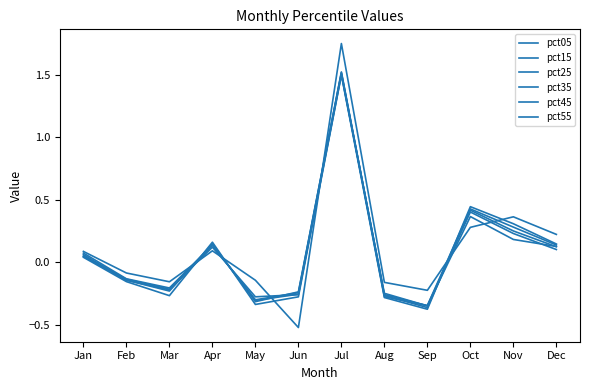

Reading left to right, list all the values displayed in this chart.

pct05: Jan=0.1	Feb=-0.1	Mar=-0.2	Apr=0.1	May=-0.1	Jun=-0.5	Jul=1.8	Aug=-0.2	Sep=-0.2	Oct=0.3	Nov=0.4	Dec=0.2
pct15: Jan=0.1	Feb=-0.1	Mar=-0.2	Apr=0.1	May=-0.3	Jun=-0.3	Jul=1.5	Aug=-0.2	Sep=-0.3	Oct=0.4	Nov=0.2	Dec=0.1
pct25: Jan=0.1	Feb=-0.1	Mar=-0.2	Apr=0.1	May=-0.3	Jun=-0.3	Jul=1.5	Aug=-0.3	Sep=-0.3	Oct=0.4	Nov=0.2	Dec=0.1
pct35: Jan=0.1	Feb=-0.1	Mar=-0.2	Apr=0.1	May=-0.3	Jun=-0.2	Jul=1.5	Aug=-0.3	Sep=-0.4	Oct=0.4	Nov=0.3	Dec=0.1
pct45: Jan=0.0	Feb=-0.1	Mar=-0.2	Apr=0.1	May=-0.3	Jun=-0.2	Jul=1.5	Aug=-0.3	Sep=-0.3	Oct=0.4	Nov=0.3	Dec=0.1
pct55: Jan=0.0	Feb=-0.2	Mar=-0.3	Apr=0.2	May=-0.3	Jun=-0.3	Jul=1.5	Aug=-0.3	Sep=-0.4	Oct=0.4	Nov=0.3	Dec=0.1